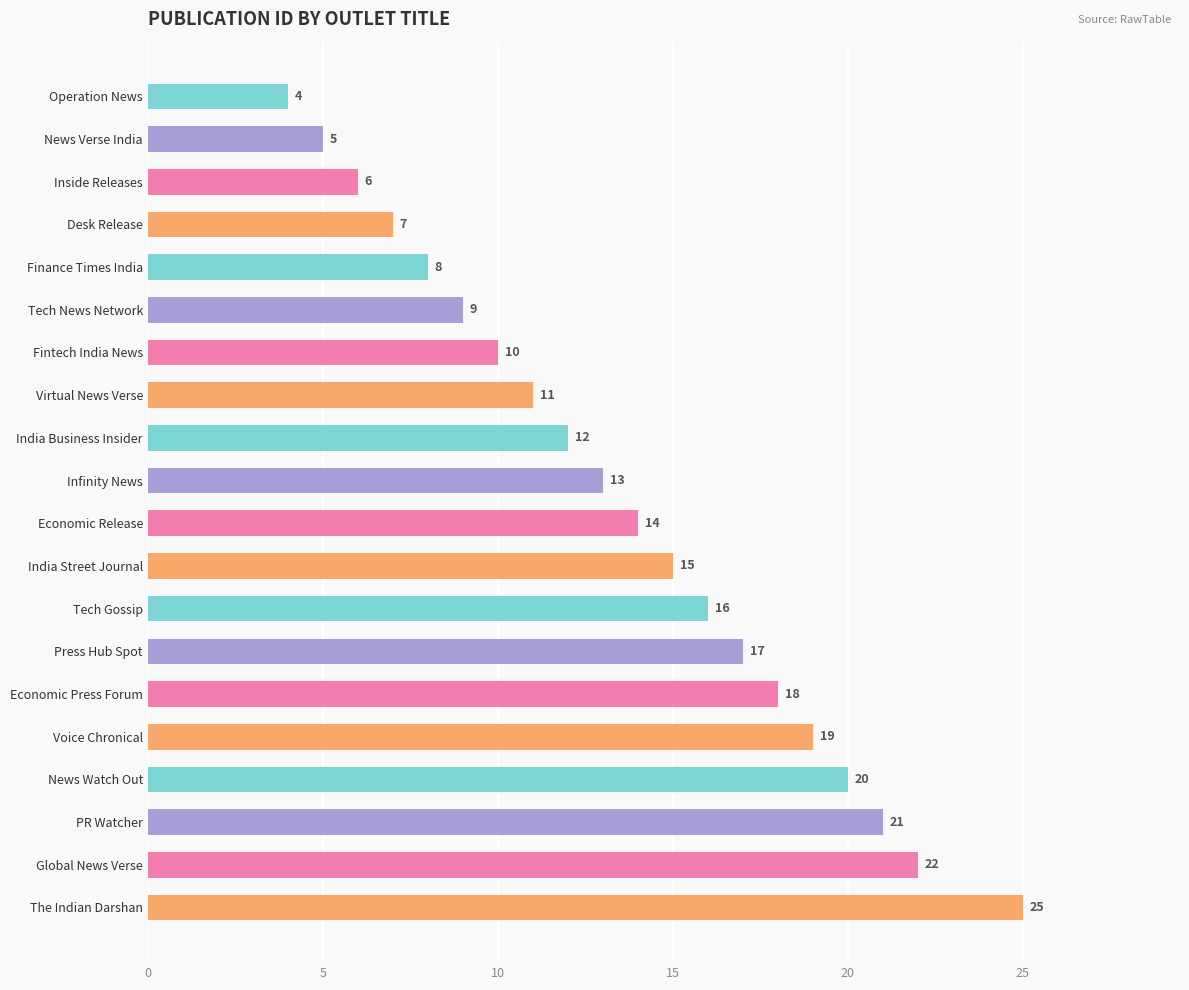

Which has a higher value, The Indian Darshan or Global News Verse?

The Indian Darshan